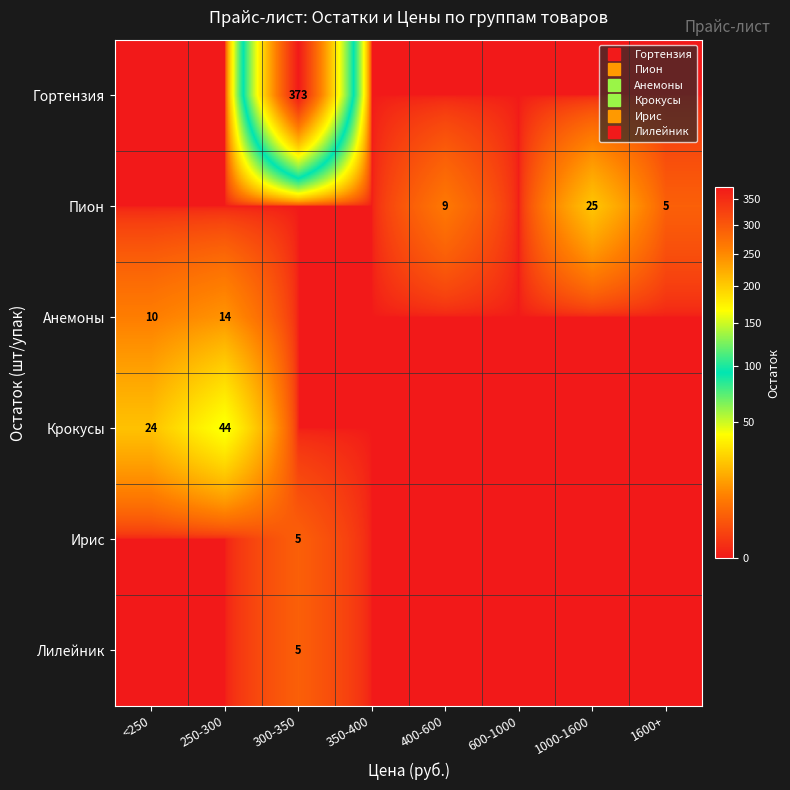

Which has a higher value, 250-300 or 1600+?

250-300